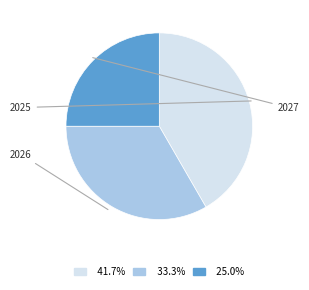

To the nearest percent, what portion does 2025 represent?

42%